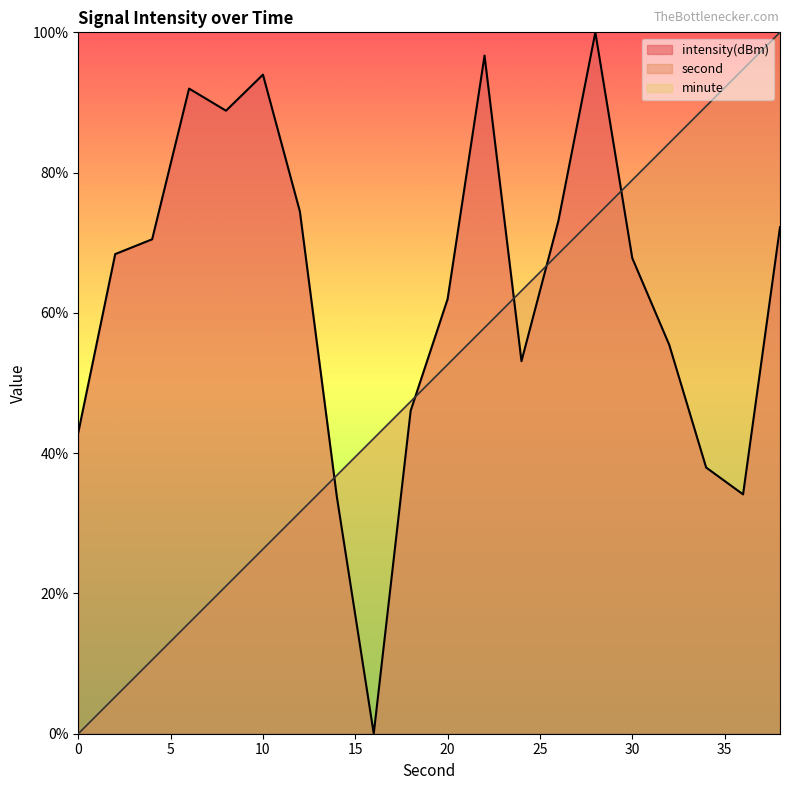

Is it true that intensity(dBm) equals 29.6 at 0?

False